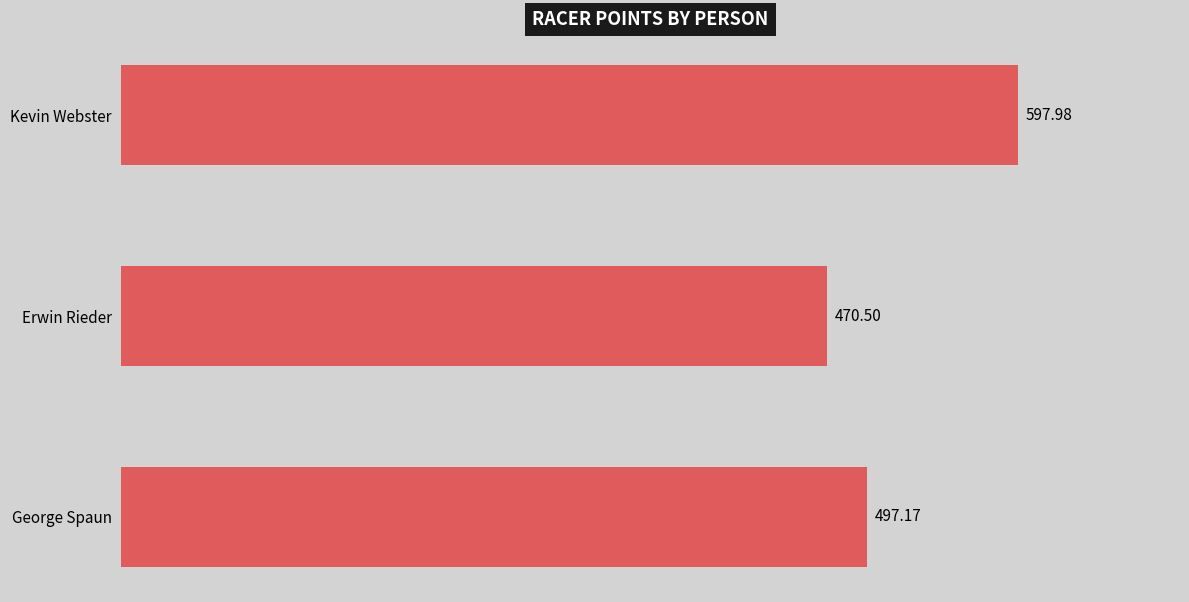

Rank the categories by value from lowest to highest.

Erwin Rieder, George Spaun, Kevin Webster